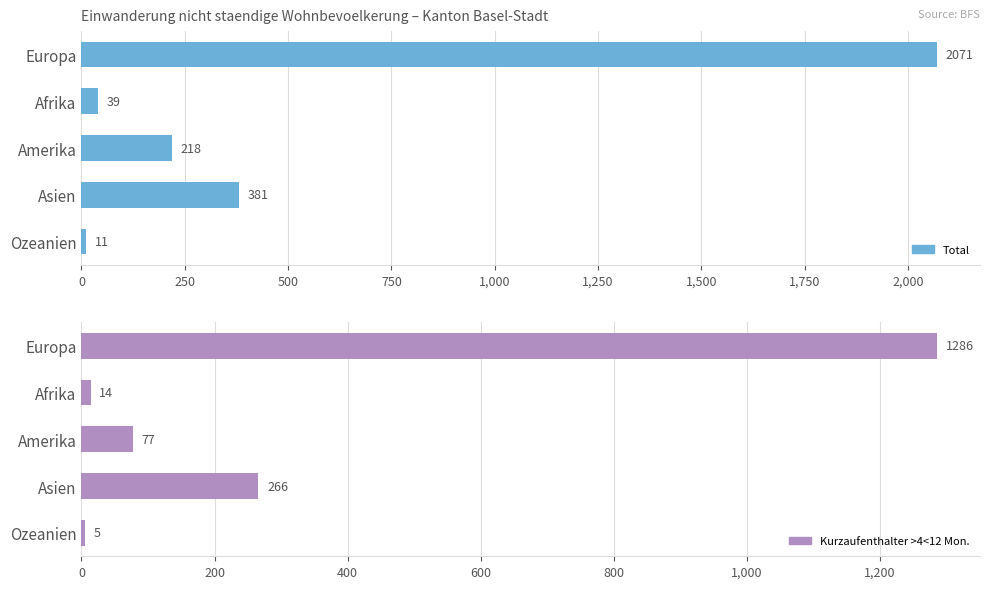

The value of Kurzaufenthalter >4<12 Mon. at Ozeanien is 5. True or false?

True